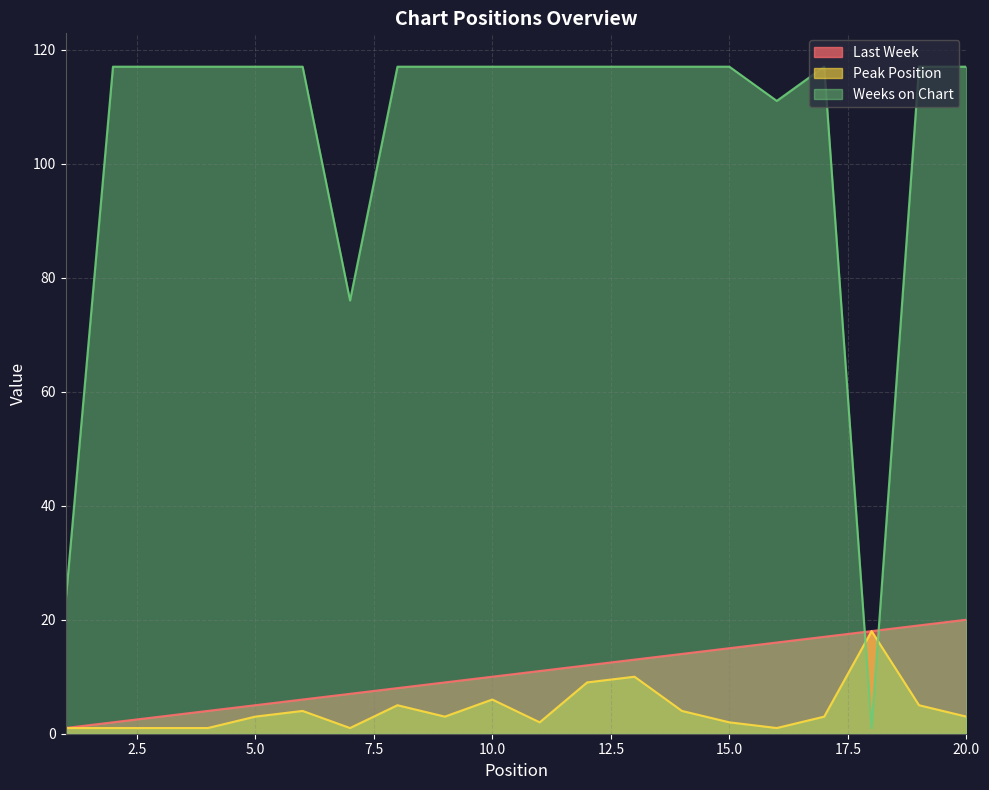

What are all the series names shown in the legend?

Last Week, Peak Position, Weeks on Chart